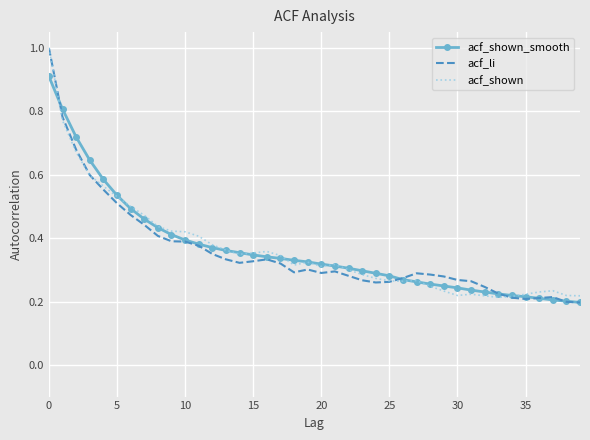

What is the maximum value for acf_shown?

1.0